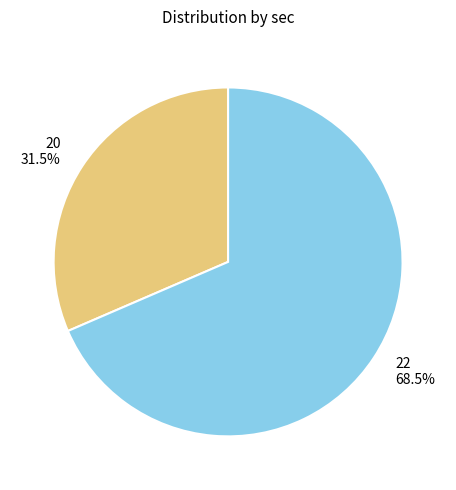

Which slice represents more than half of the pie?

22